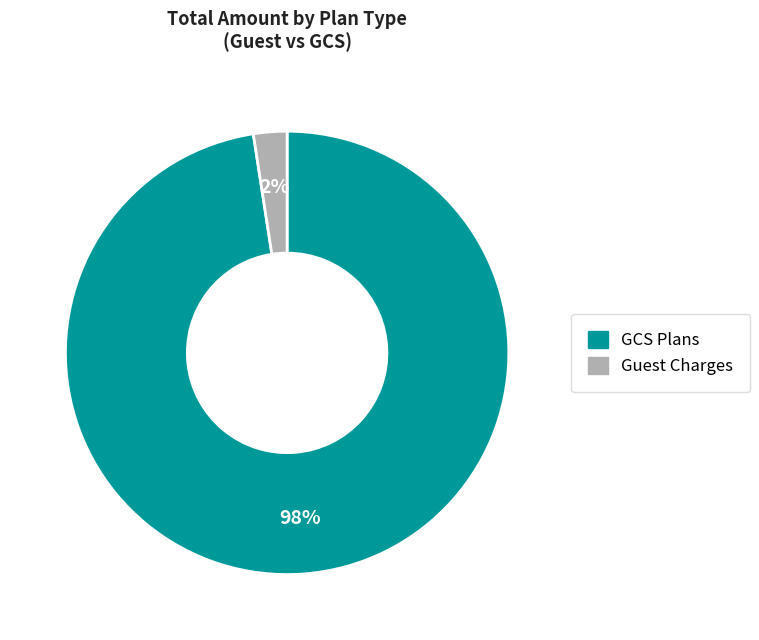

Is there any slice that represents more than half of the pie?

Yes